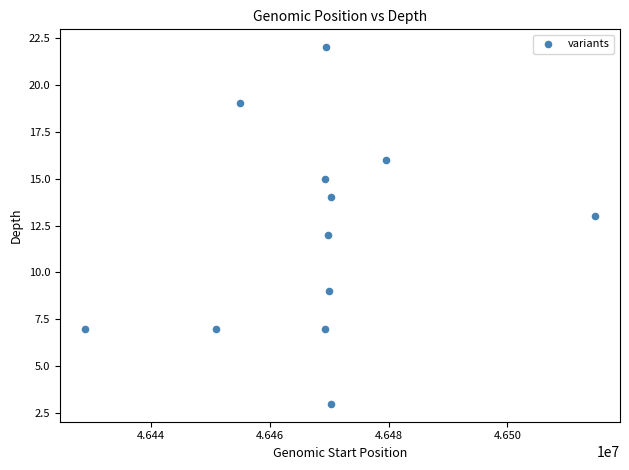

What is the range of Y values (max minus min)?

19